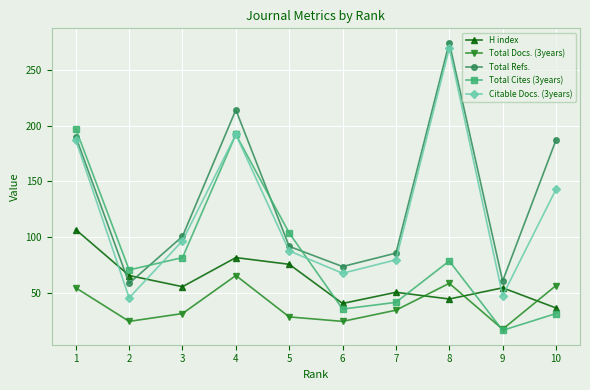

What is the average value of the Citable Docs. (3years) series?

122